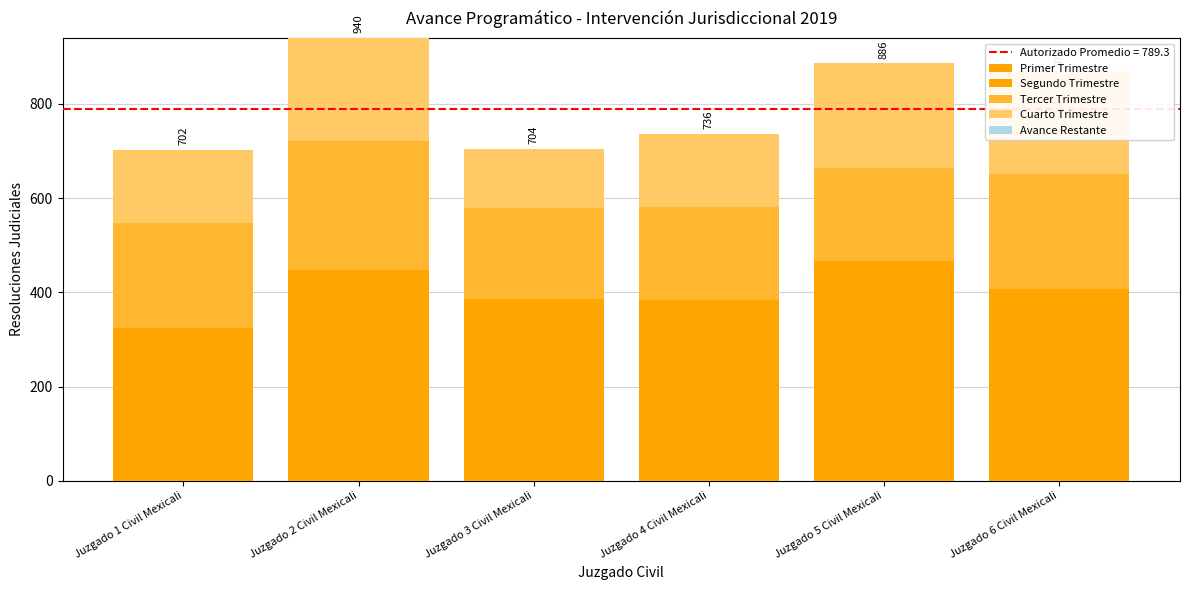

Which series has the largest total across all categories?

Tercer Trimestre